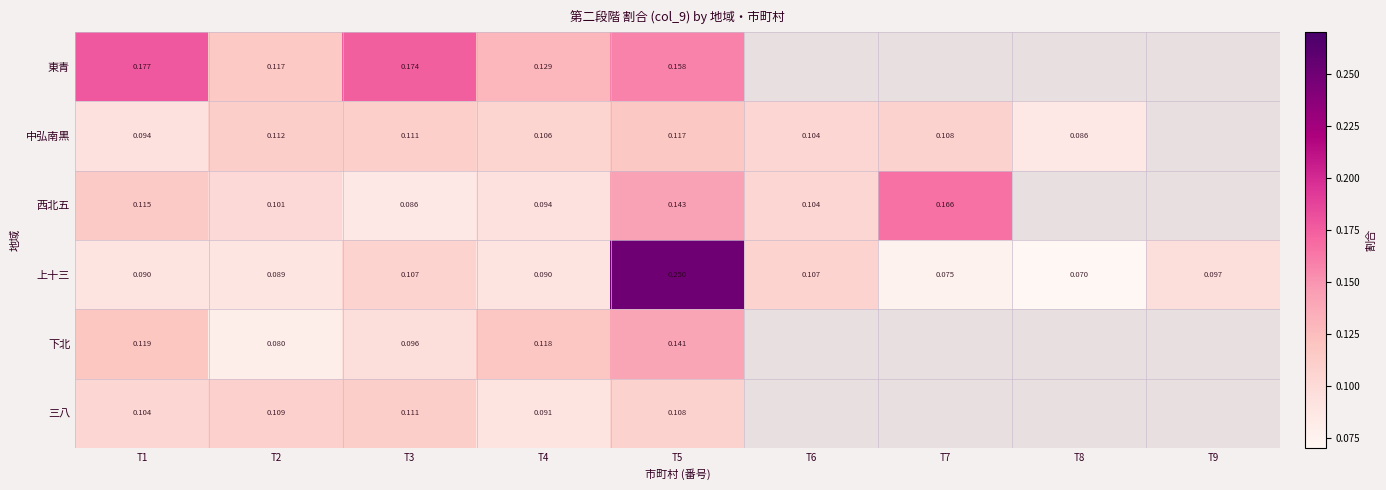

Is the value of 東青 at T3 greater than the value of 三八 at T1?

Yes